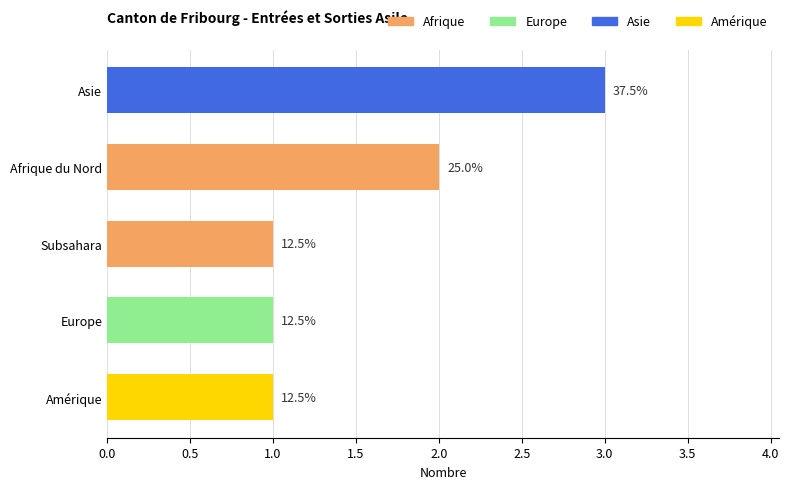

How many values are between 1 and 2?

4